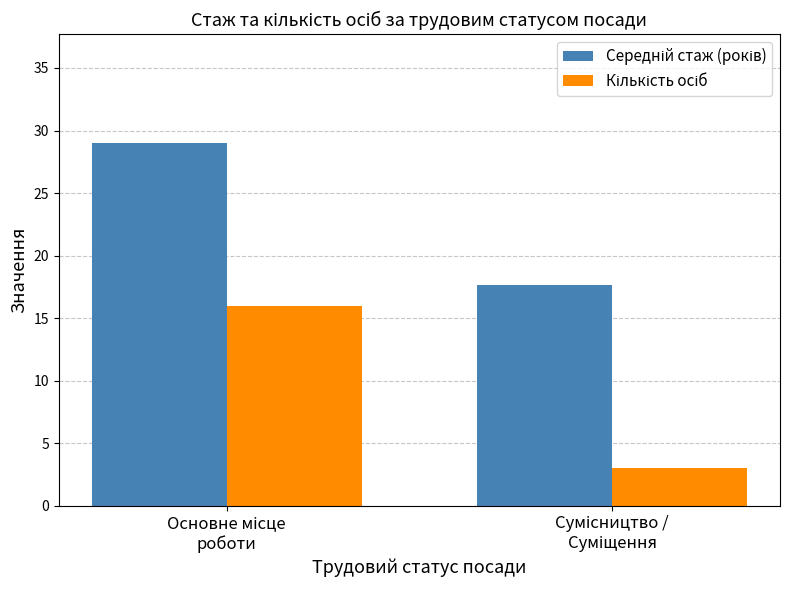

What is the greatest value displayed?

29.0